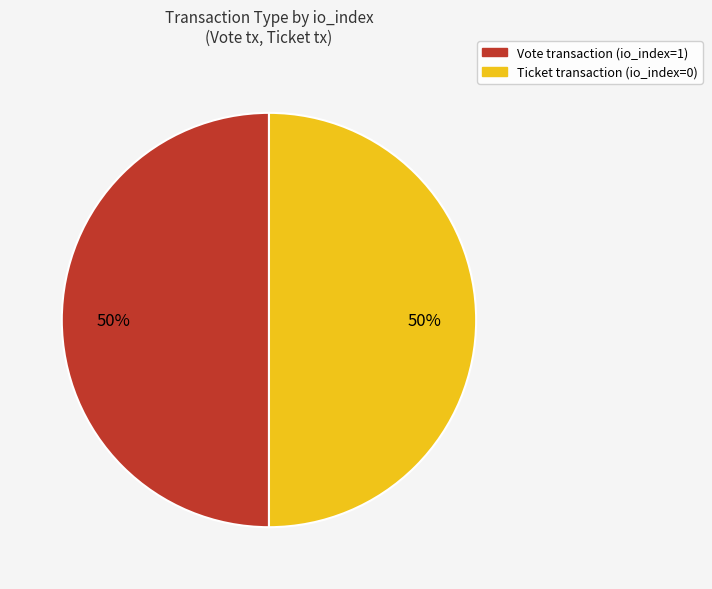

To the nearest percent, what is the average slice percentage?

50%